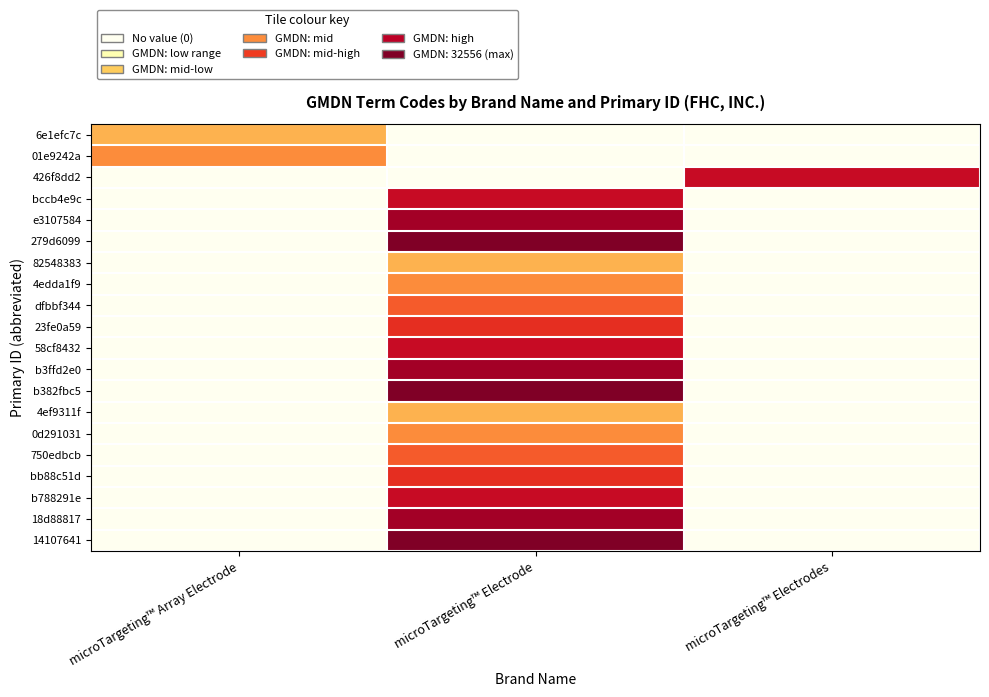

What is the greatest value displayed?

1.0